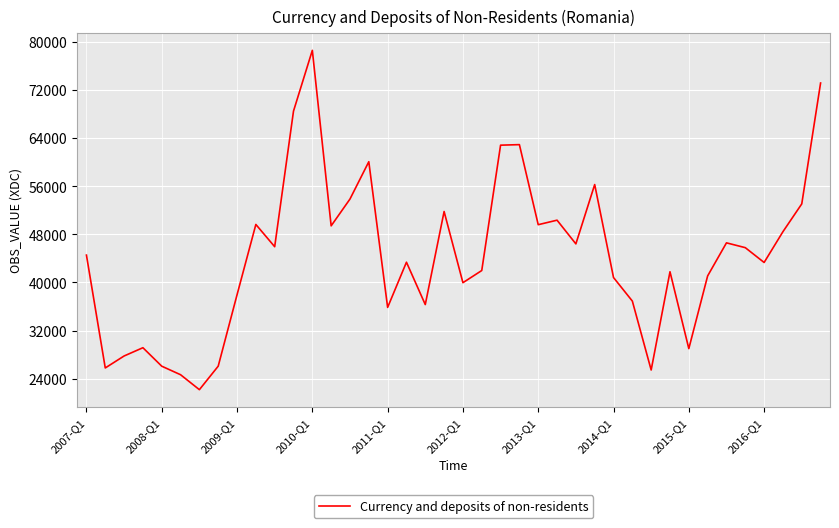

What is the difference between the maximum and minimum values?

56334.2